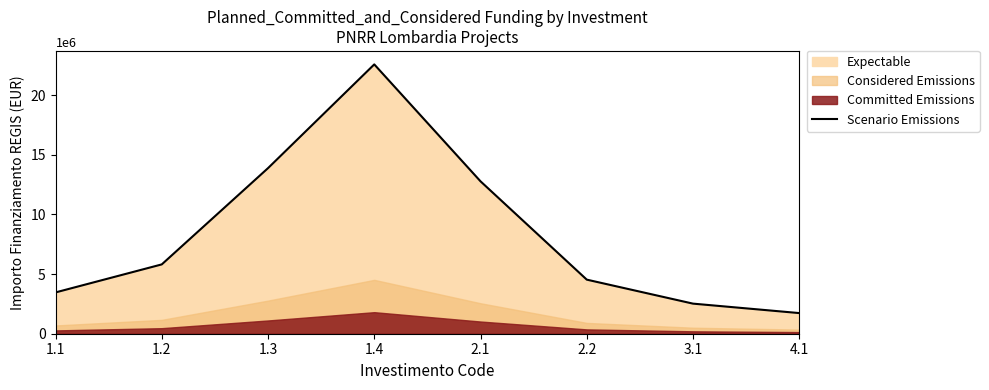

Rank the categories by value from highest to lowest.

1.4, 1.3, 2.1, 1.2, 2.2, 1.1, 3.1, 4.1